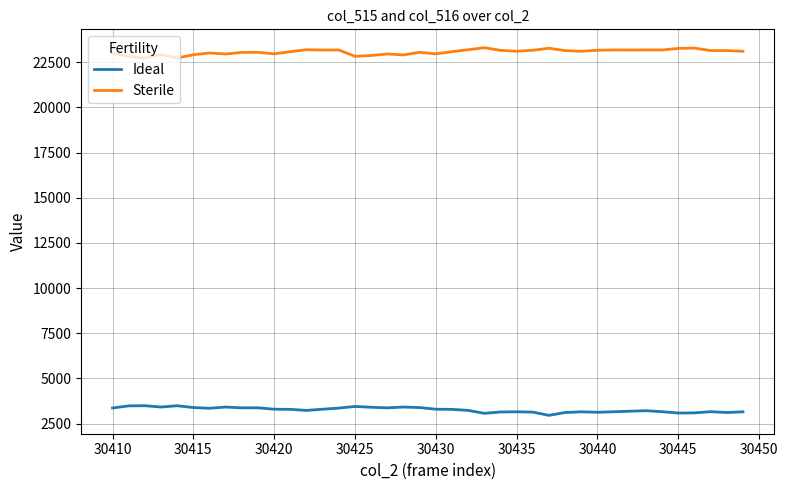

Which series has the largest total across all categories?

Sterile